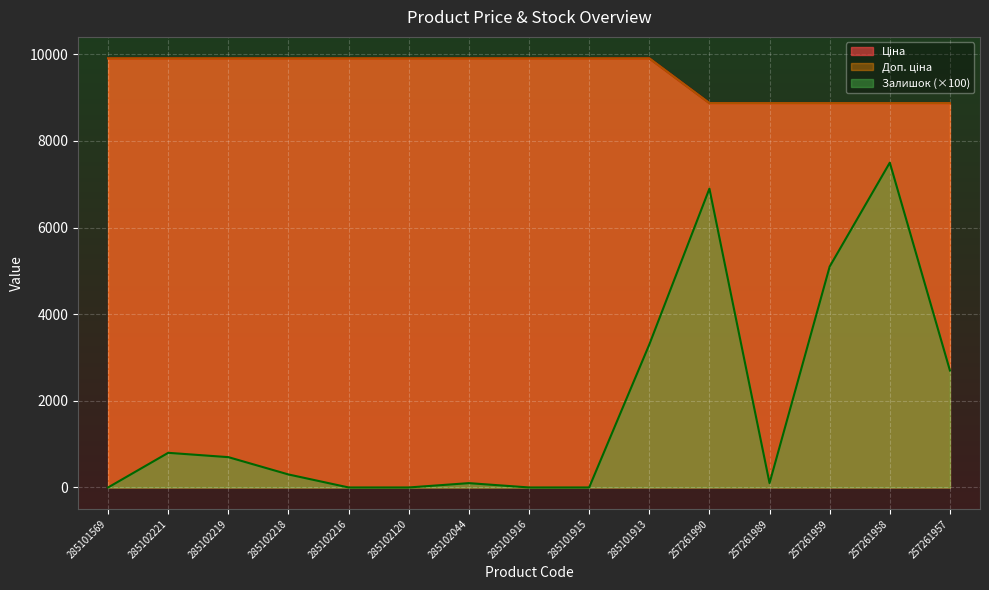

What value does the Доп. ціна series have at 285102221?

9908.5